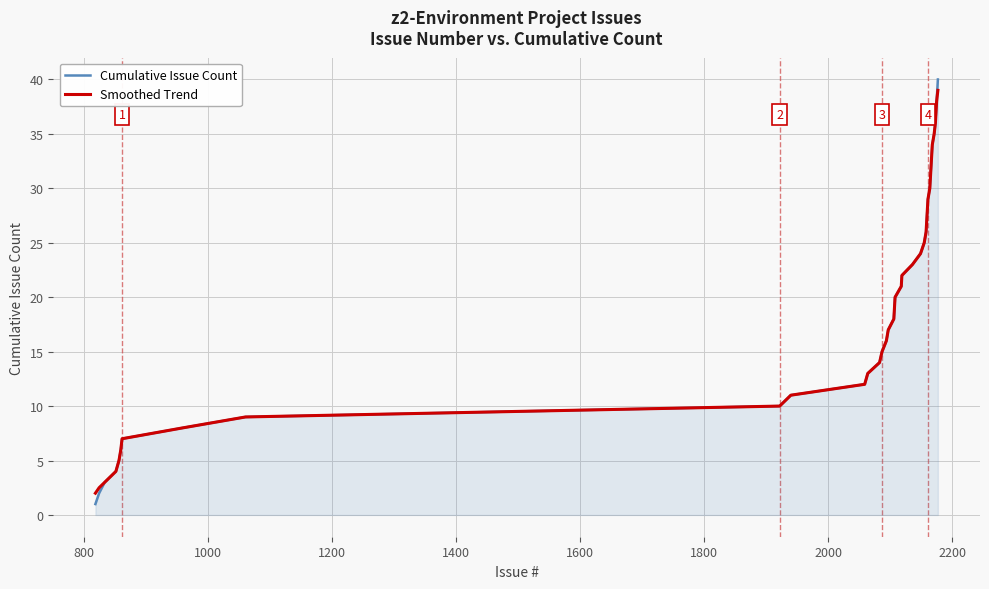

Reading left to right, extract all data points from this chart.

Cumulative Issue Count: 1.0	2.0	3.0	4.0	5.0	6.0	7.0	8.0	9.0	10.0	11.0	12.0	13.0	14.0	15.0	16.0	17.0	18.0	19.0	20.0	21.0	22.0	23.0	24.0	25.0	26.0	27.0	28.0	29.0	30.0	31.0	32.0	33.0	34.0	35.0	36.0	37.0	38.0	39.0	40.0
Smoothed Trend: 2.0	2.5	3.0	4.0	5.0	6.0	7.0	8.0	9.0	10.0	11.0	12.0	13.0	14.0	15.0	16.0	17.0	18.0	19.0	20.0	21.0	22.0	23.0	24.0	25.0	26.0	27.0	28.0	29.0	30.0	31.0	32.0	33.0	34.0	35.0	36.0	37.0	38.0	38.5	39.0